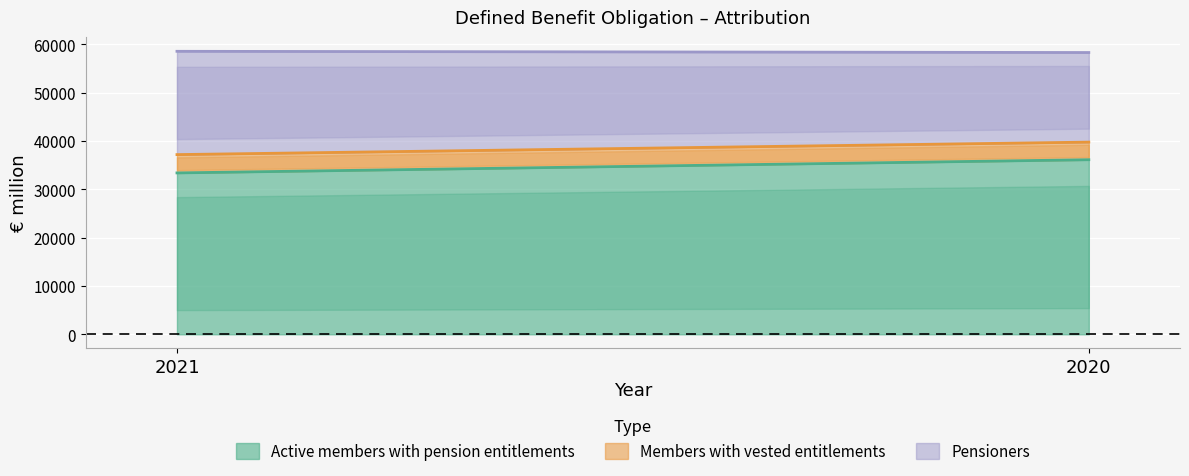

At which category does the chart reach its peak across all series?

2020